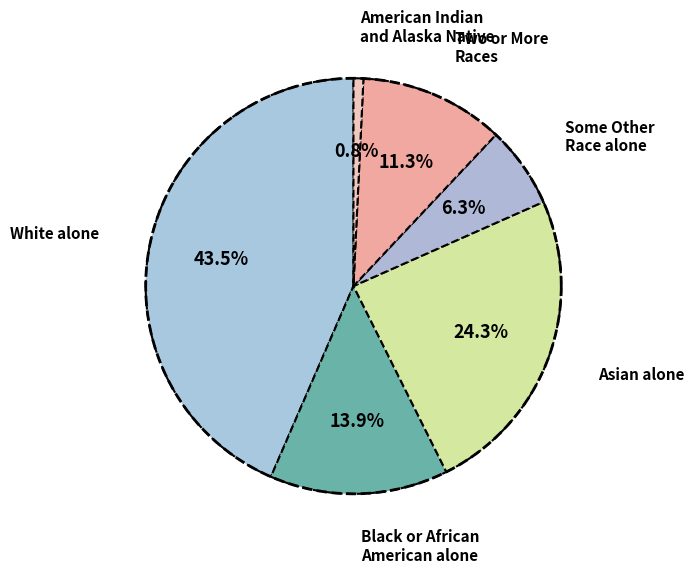

How many slices are in this pie chart?

6